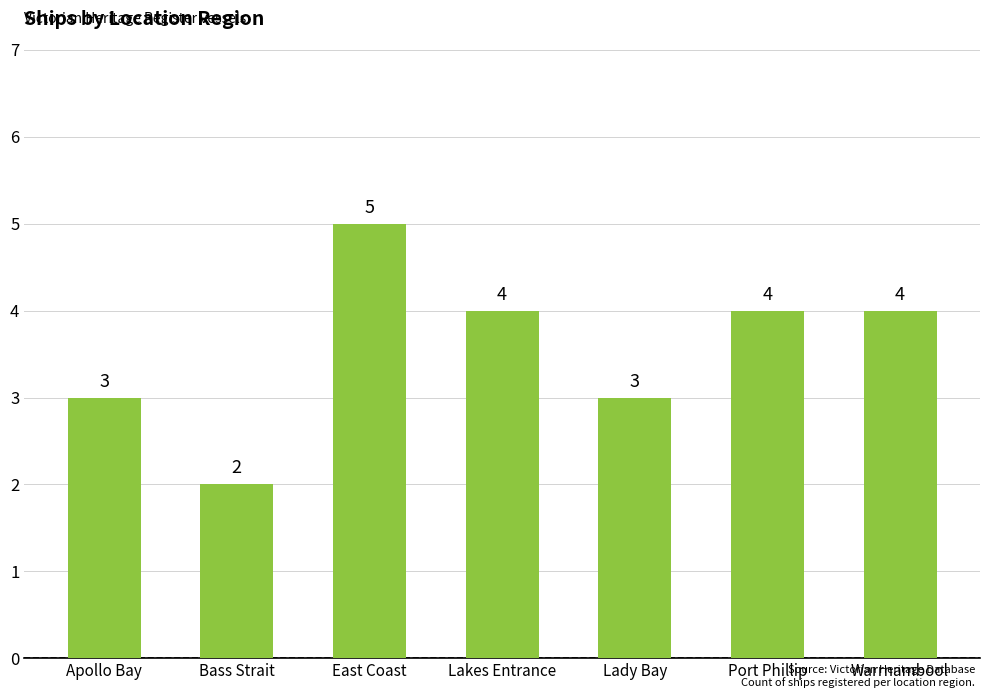

True or false: the data shows 5 at Lady Bay.

False